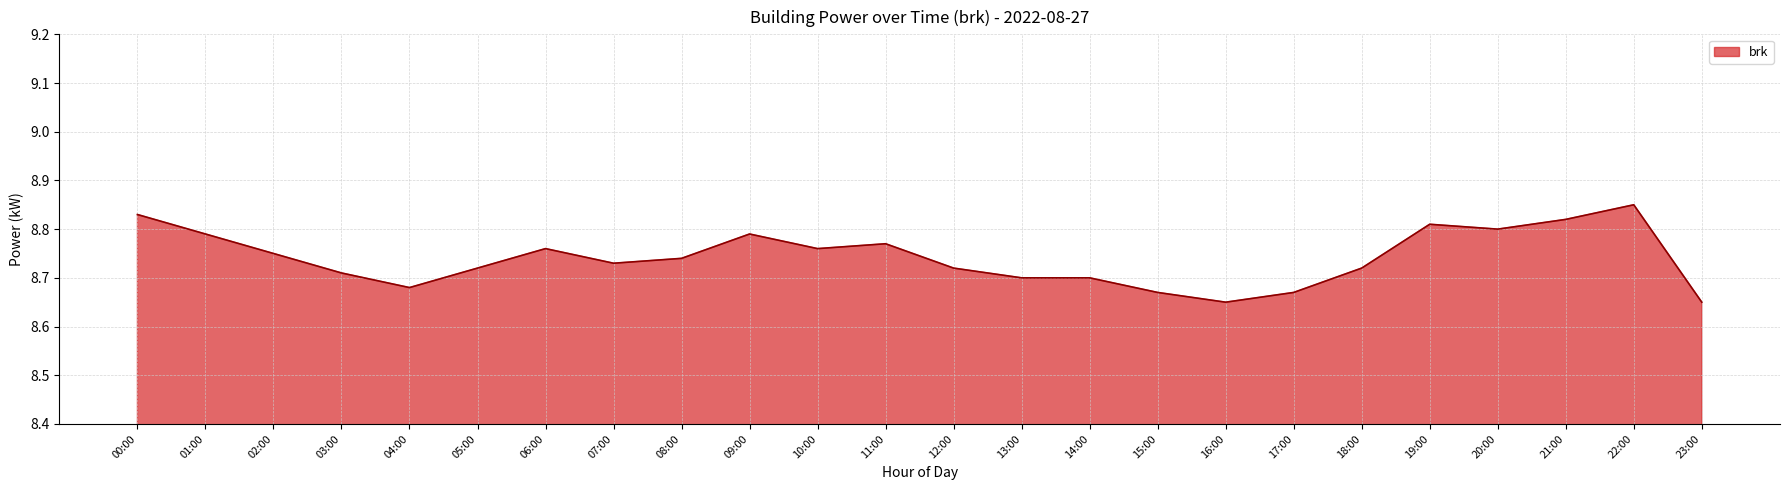

Which label corresponds to the largest value in the chart?

22:00